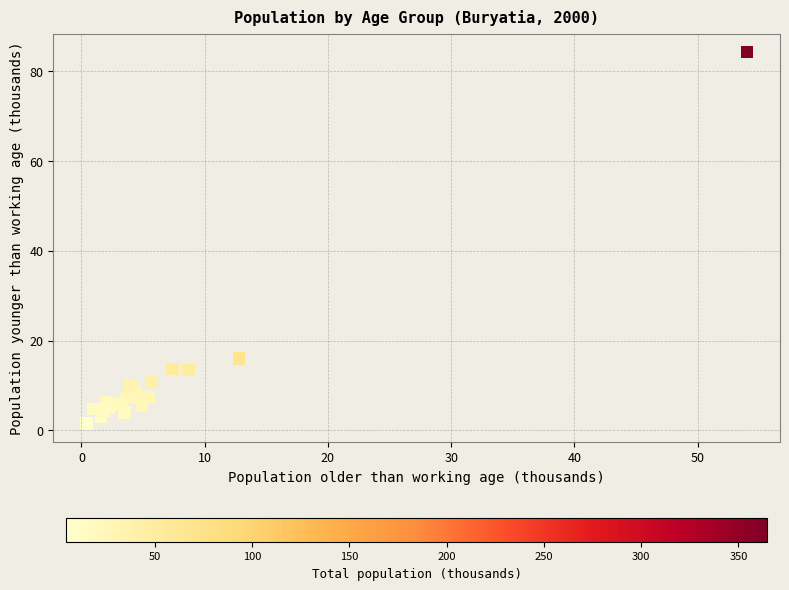

What Y value in the scatter plot is closest to 42?

16.0